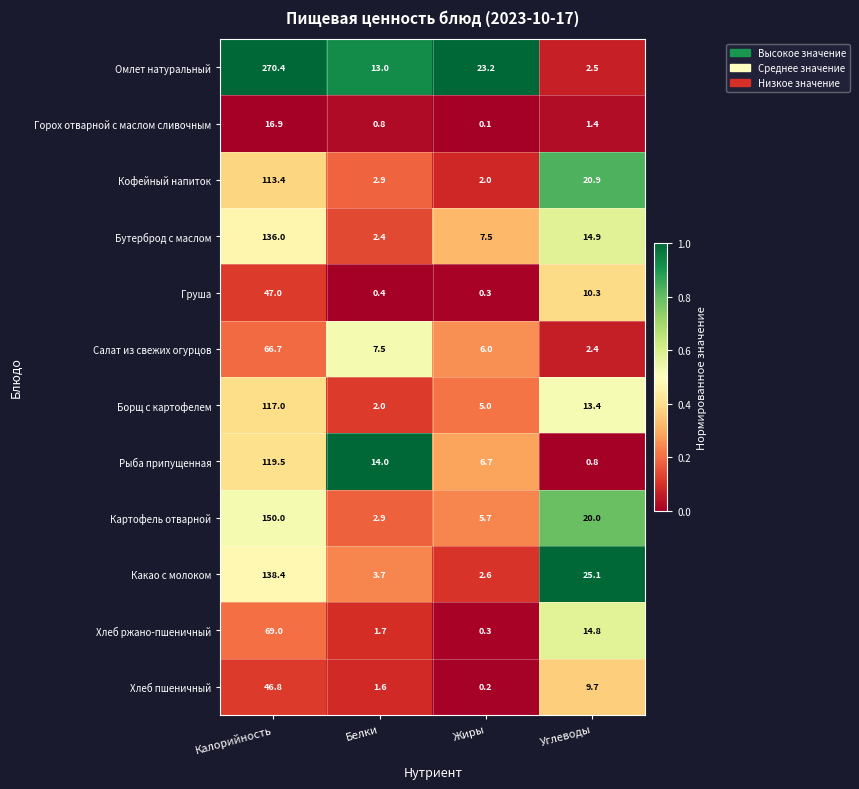

Where is Борщ с картофелем nearest to the value 59?

Углеводы